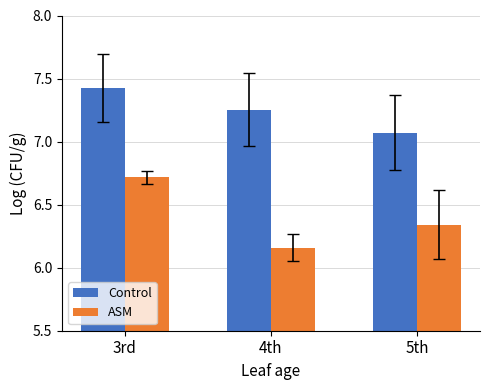

Rank the series by their average value, from lowest to highest.

ASM, Control